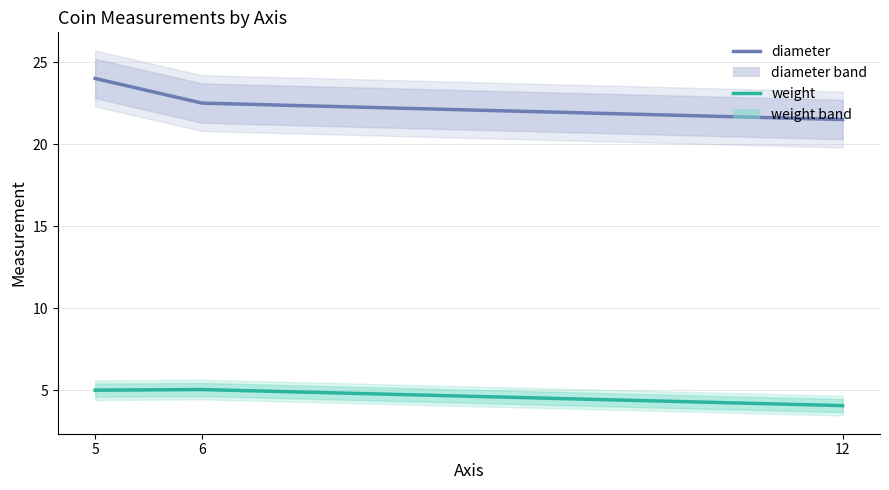

What is the sum of the diameter values at 6 and 5?

46.5